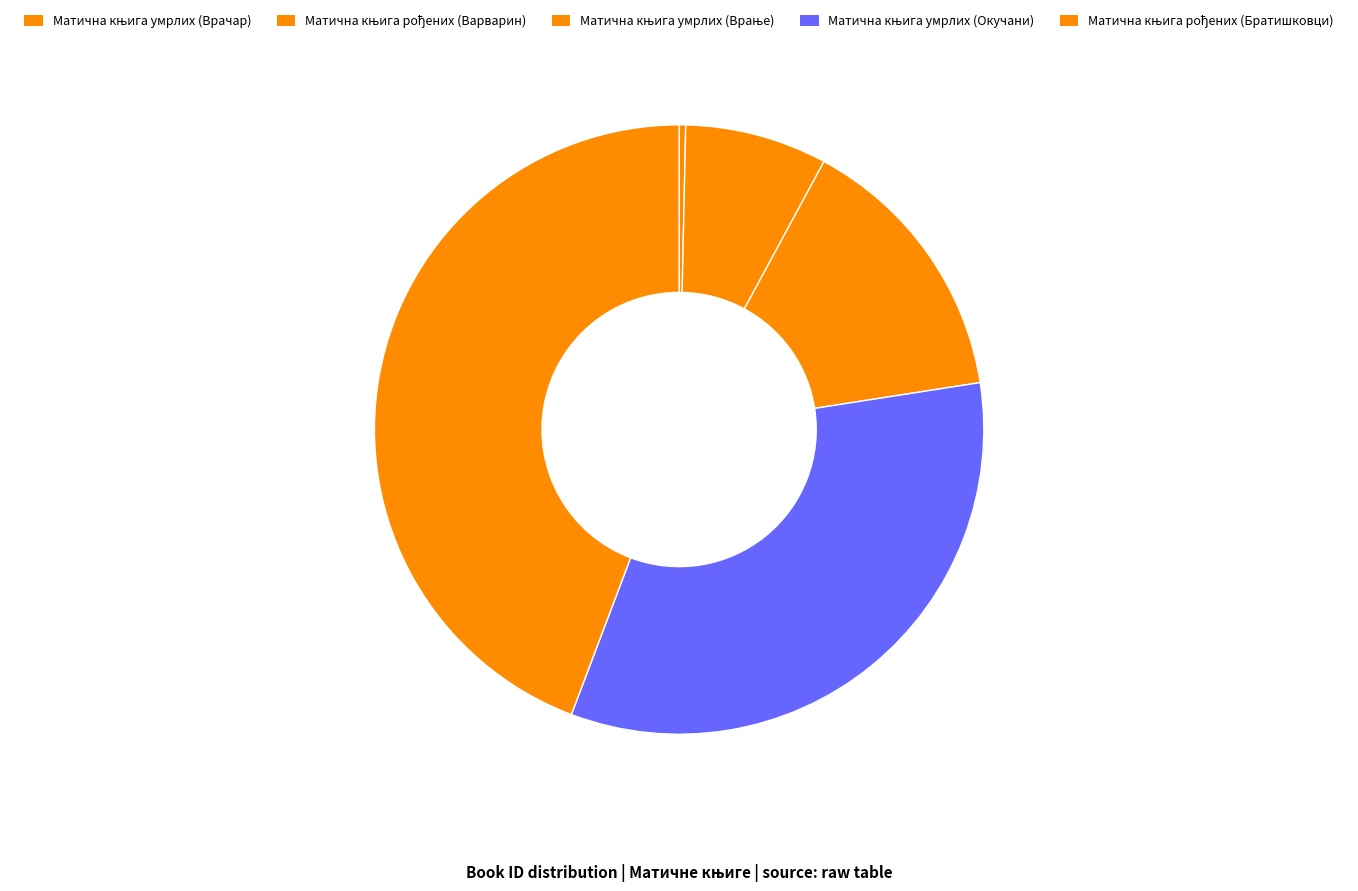

How many slices are in this pie chart?

5